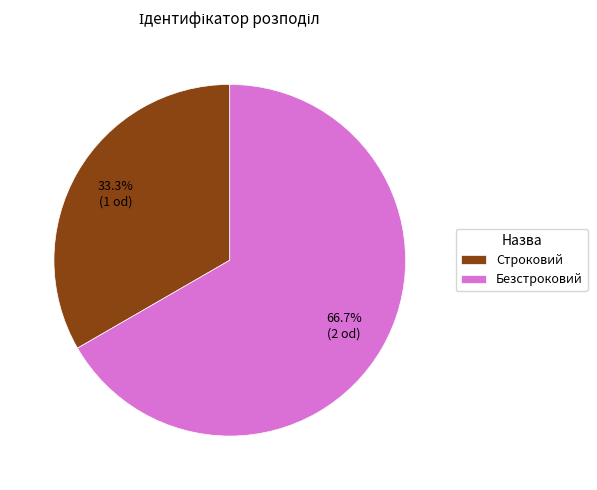

Rank the categories by value from lowest to highest.

Строковий, Безстроковий